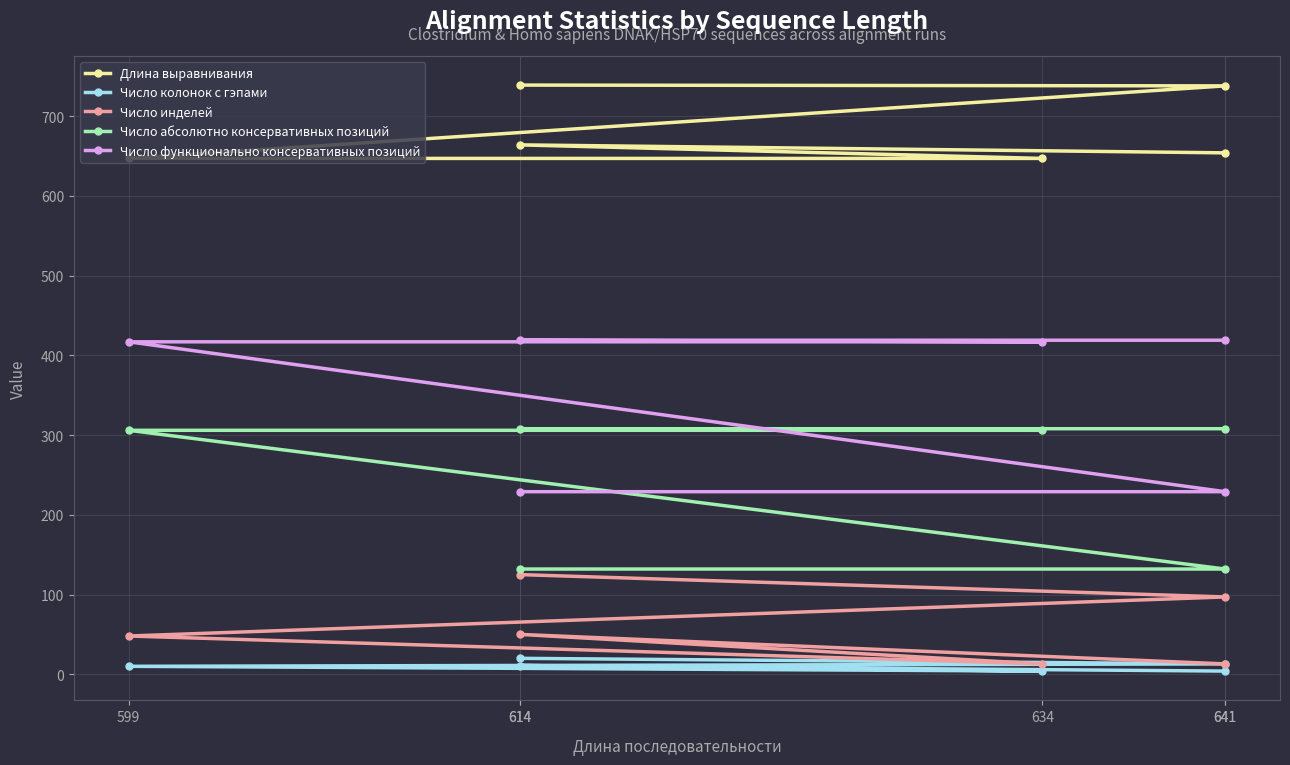

Reading right to left, list all the values displayed in this chart.

Длина выравнивания: 641=654	614=664	634=647	599=647	641=738	614=739
Число колонок с гэпами: 641=4	614=11	634=4	599=10	641=13	614=20
Число инделей: 641=13	614=50	634=13	599=48	641=97	614=125
Число абсолютно консервативных позиций: 641=308	614=308	634=306	599=306	641=132	614=132
Число функционально консервативных позиций: 641=419	614=419	634=417	599=417	641=229	614=229